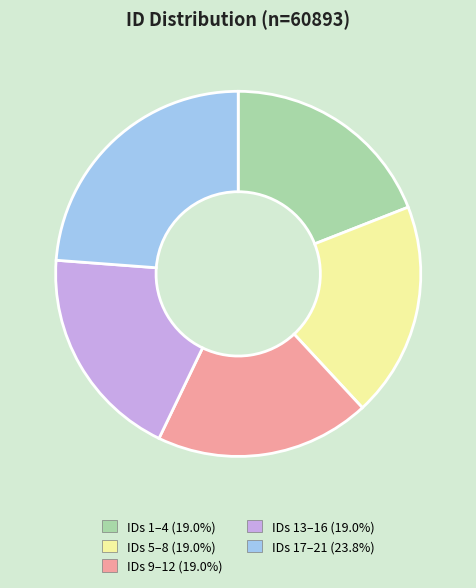

Combined, do IDs 13–16 (19.0%) and IDs 5–8 (19.0%) account for over 50%?

No